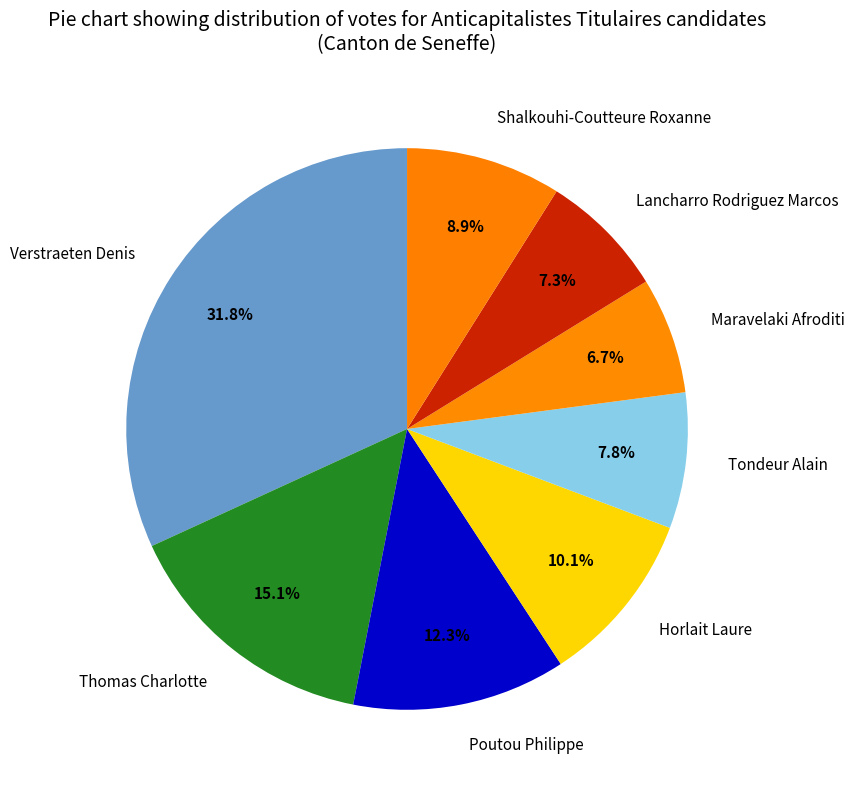

Which slice is the largest?

Verstraeten Denis